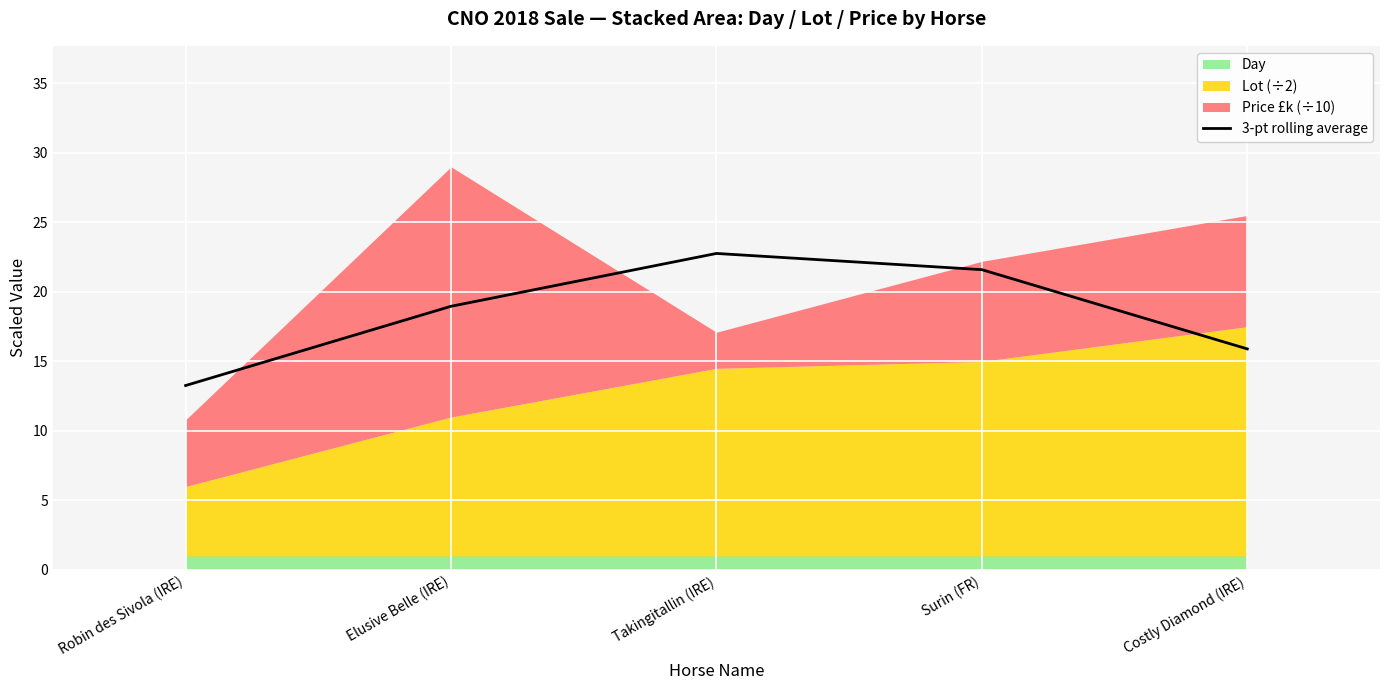

Reading right to left, what are all the values shown in this chart?

Costly Diamond (IRE)=15.9	Surin (FR)=21.6	Takingitallin (IRE)=22.8	Elusive Belle (IRE)=19.0	Robin des Sivola (IRE)=13.3